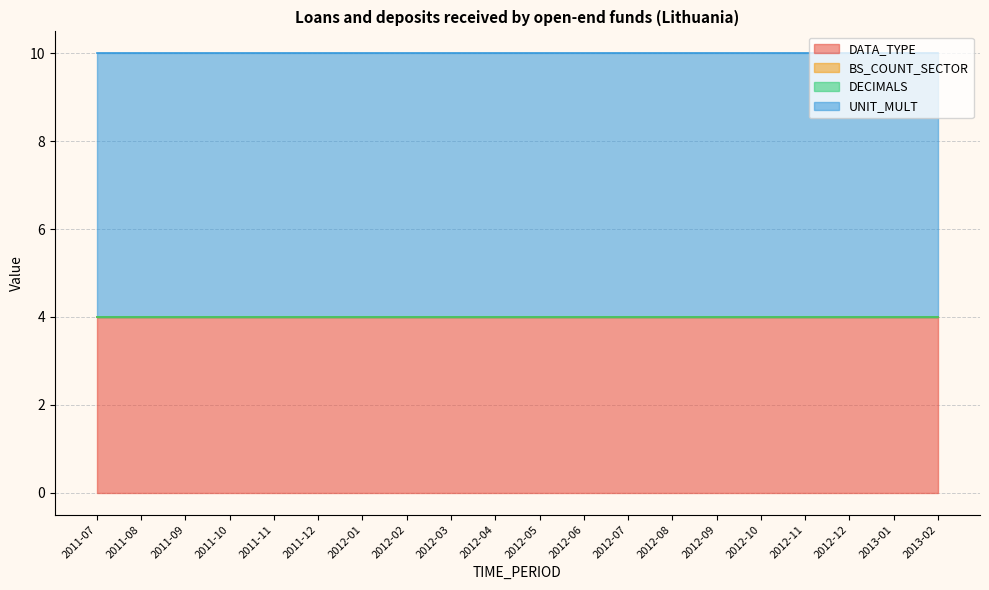

Which category has the lowest value across all series?

2011-07